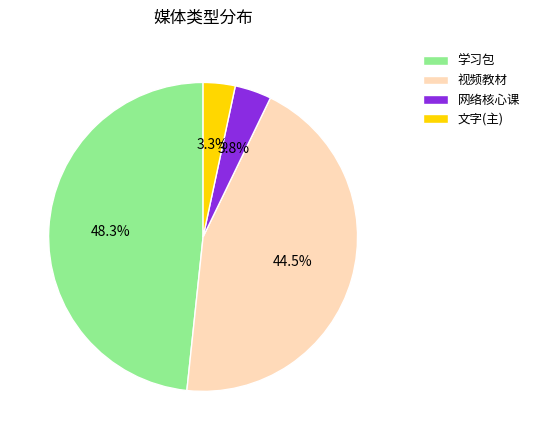

How much of the chart is everything except 学习包?

51.7%